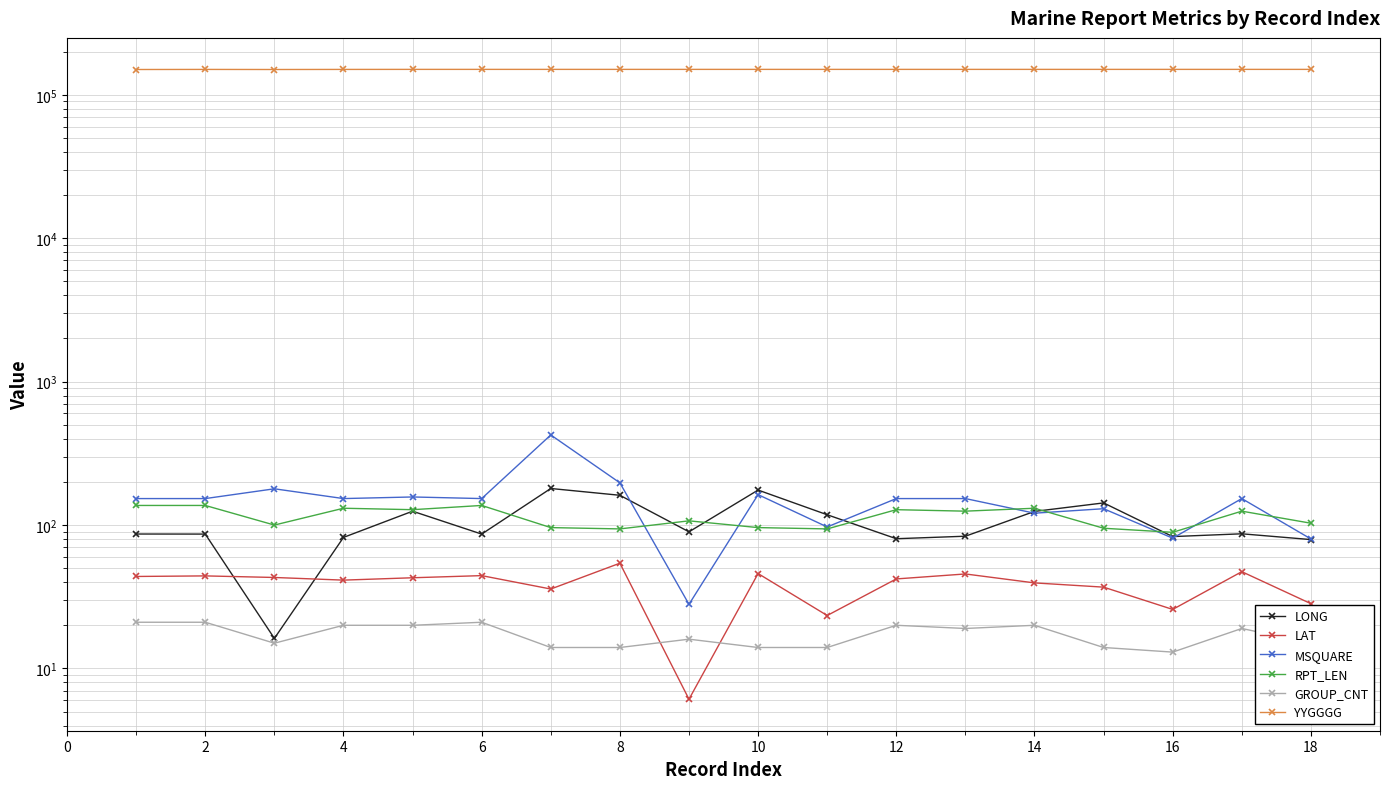

How many values in the MSQUARE series exceed 153?

5